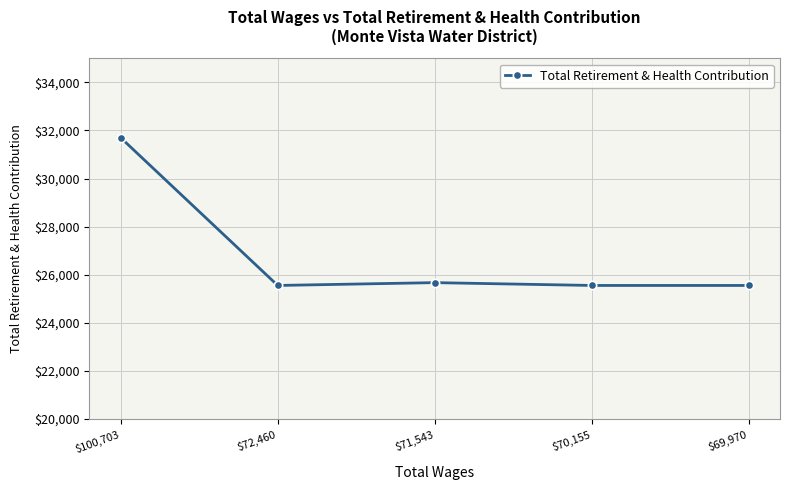

What is the label of the 3rd point from the right?

$71,543